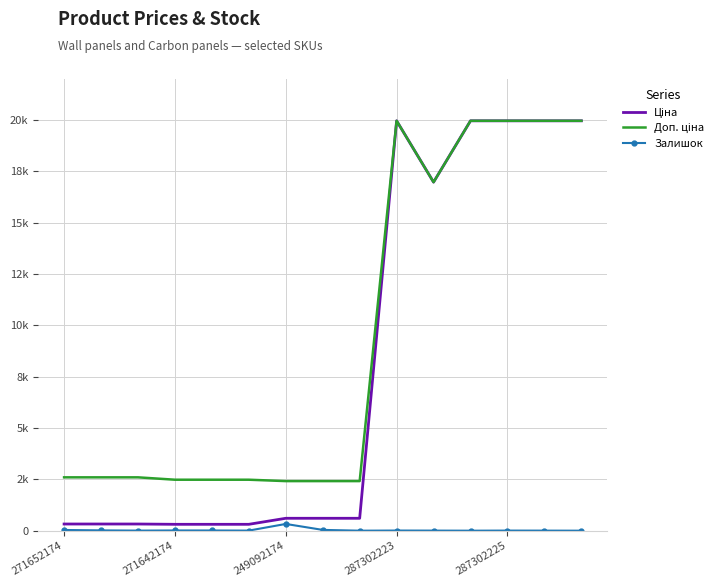

What is the sum of all Доп. ціна values?

139283.9